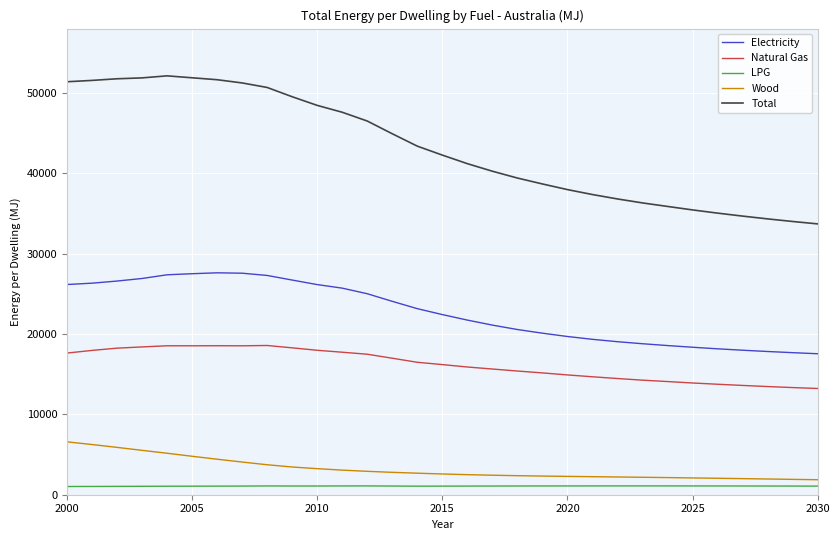

True or false: Electricity and Natural Gas cross at least once.

False